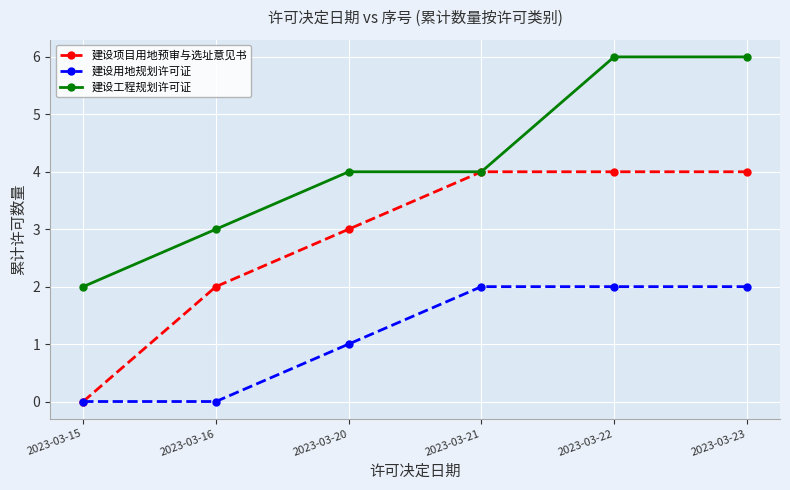

Which series has the largest total across all categories?

建设工程规划许可证